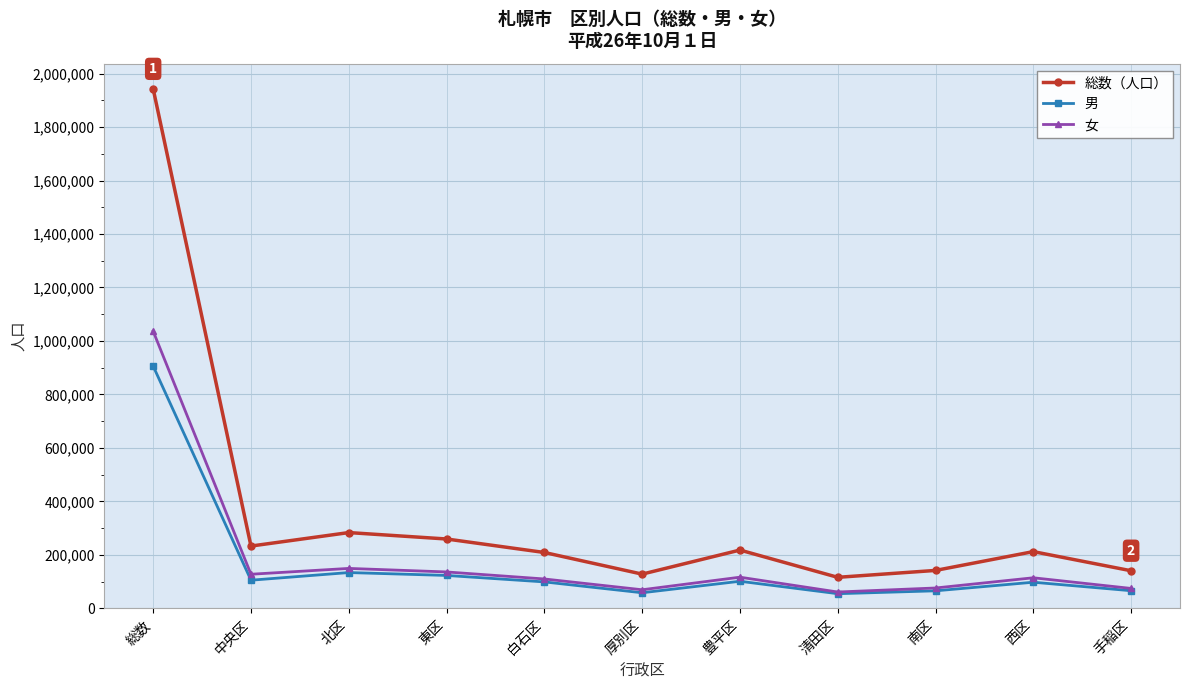

Which series has the largest range (max minus min)?

総数（人口）